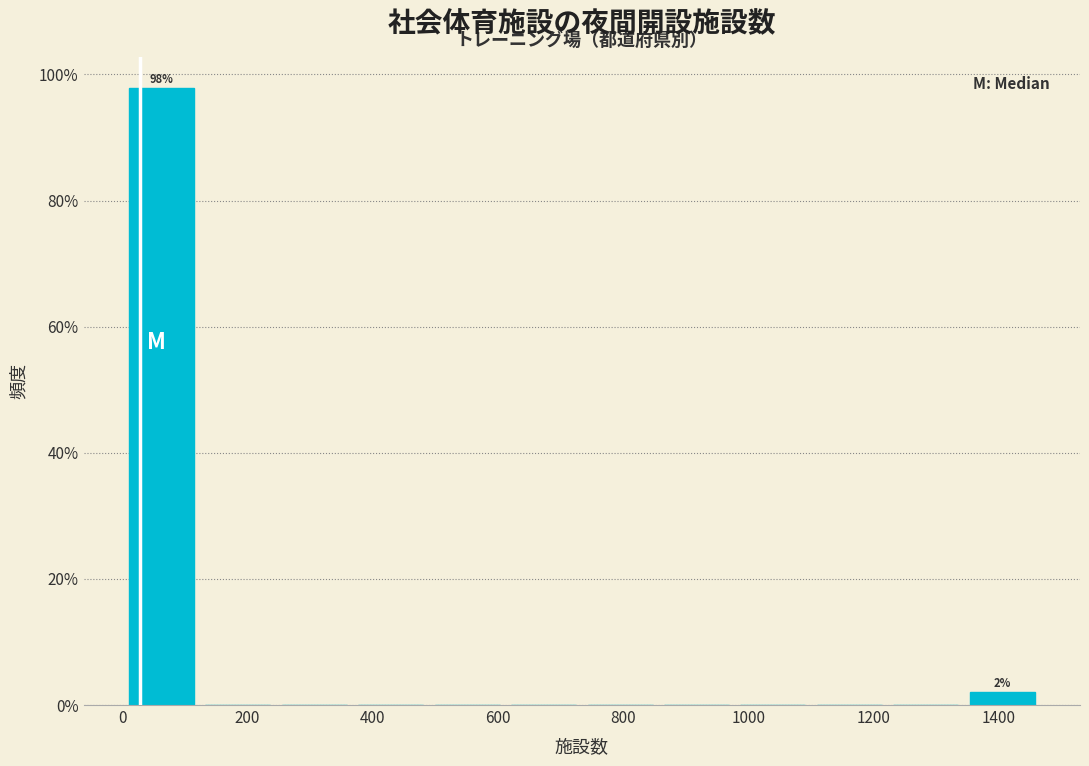

Over which range of the x-axis is the bar tallest?

20 to 140